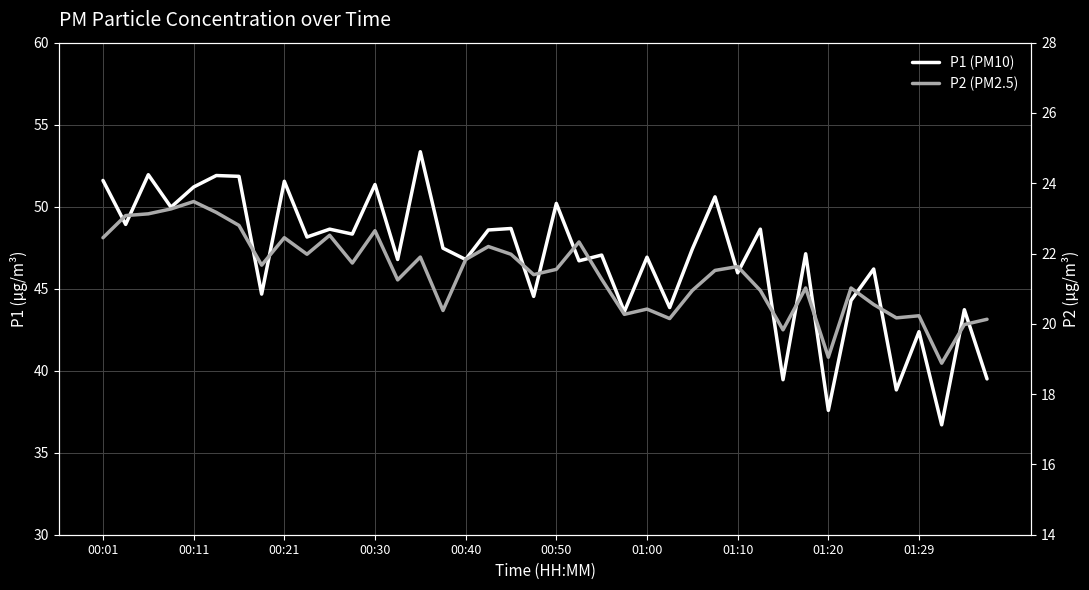

What is the difference between the maximum and minimum values in the P1 (PM10) series?

16.6